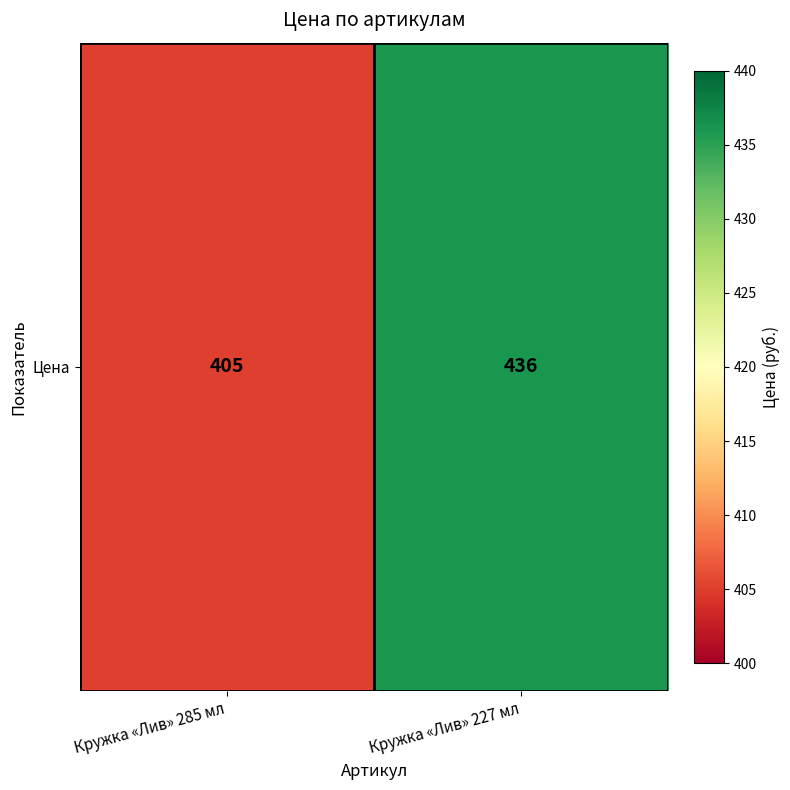

What is the ratio of the value at Кружка «Лив» 285 мл to the value at Кружка «Лив» 227 мл?

0.9